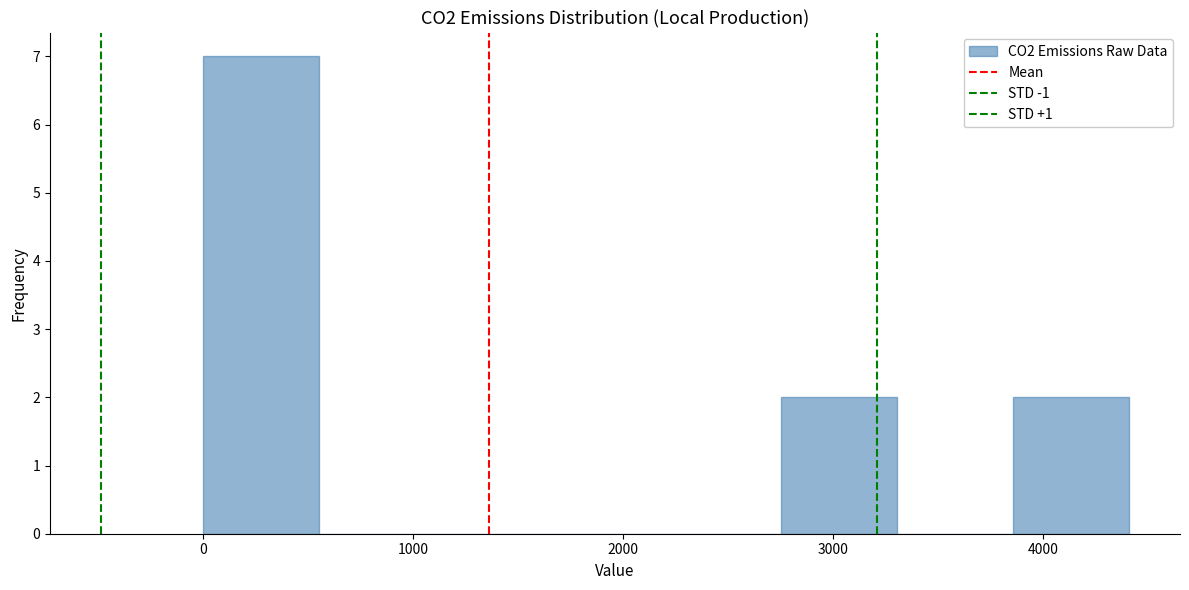

Reading left to right, transcribe this chart: for each bar, give the range it covers on the x-axis and its height. Neither the bar edges nor the heights are printed on the chart, so give them approximately, as read against the axes.

0 to 600: 7
600 to 1100: 0
1100 to 1700: 0
1700 to 2200: 0
2200 to 2800: 0
2800 to 3300: 2
3300 to 3900: 0
3900 to 4400: 2